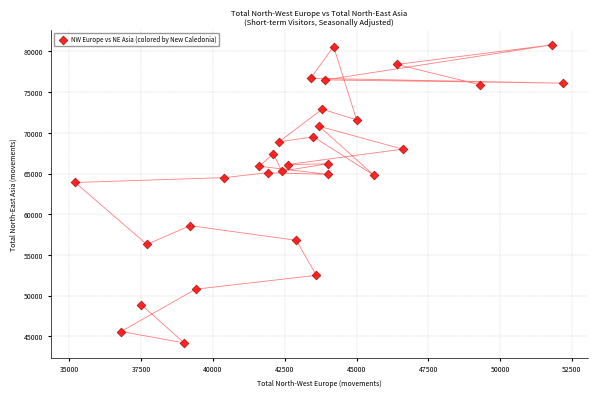

What Y value in the scatter plot is closest to 62500?

63900